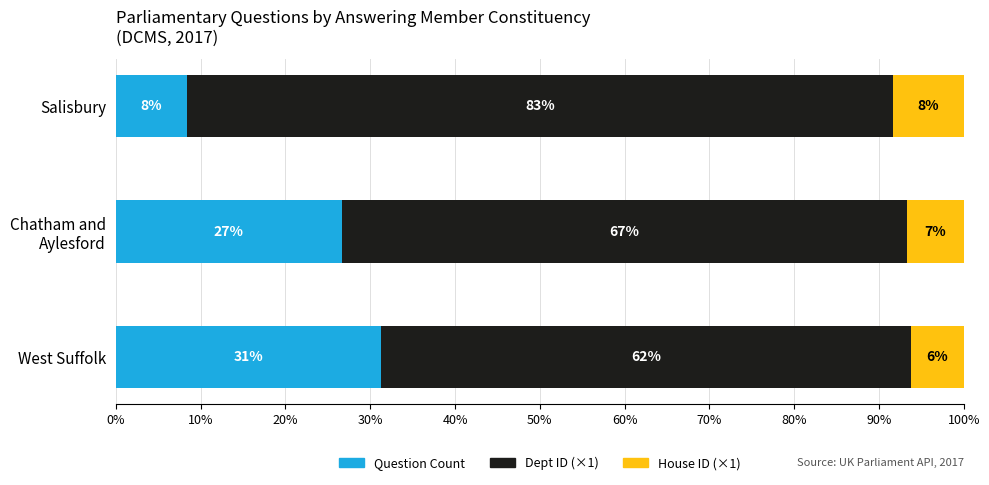

What are all the series names shown in the legend?

Question Count, Dept ID (×1), House ID (×1)